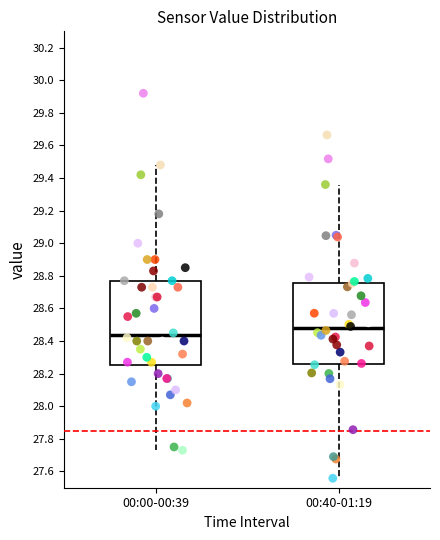

Reading left to right, transcribe this box plot: for each box, give where its median line is, the range the box spans, and where its two whiskers end, as read against the y-axis. The values are not printed on the chart, so give them approximately, as read against the axis.

00:00-00:39: median 28.44, box 28.26 to 28.78, whiskers 27.74 to 29.48
00:40-01:19: median 28.48, box 28.26 to 28.76, whiskers 27.56 to 29.36